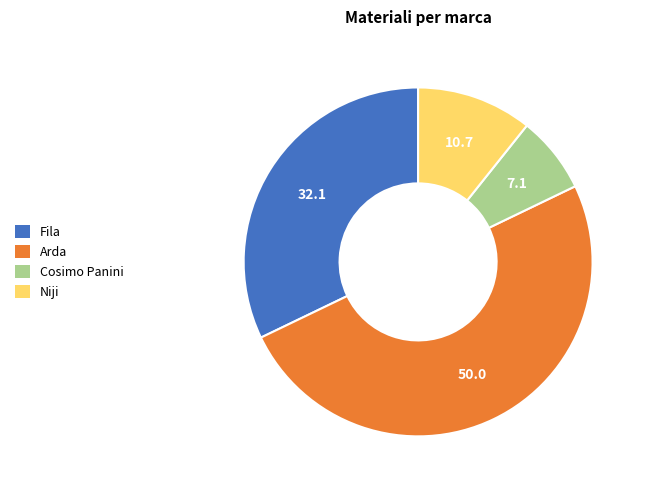

How many slices are in this pie chart?

4